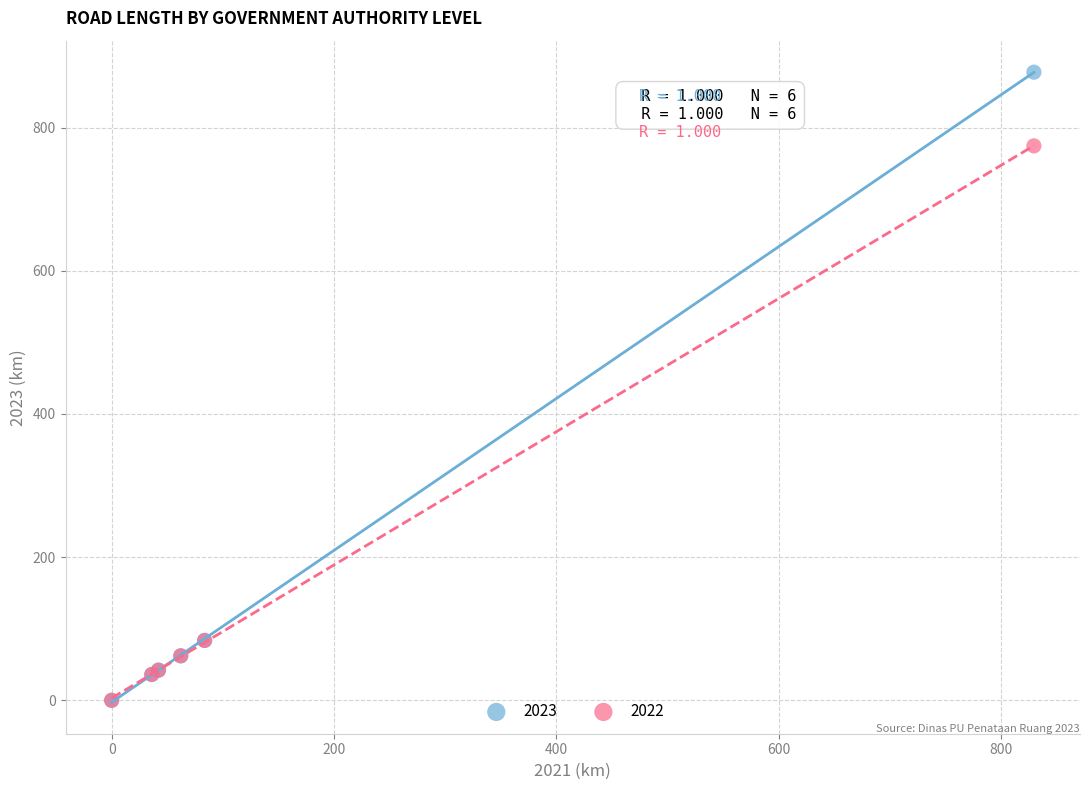

Across all series, what Y value is closest to 438?

774.5